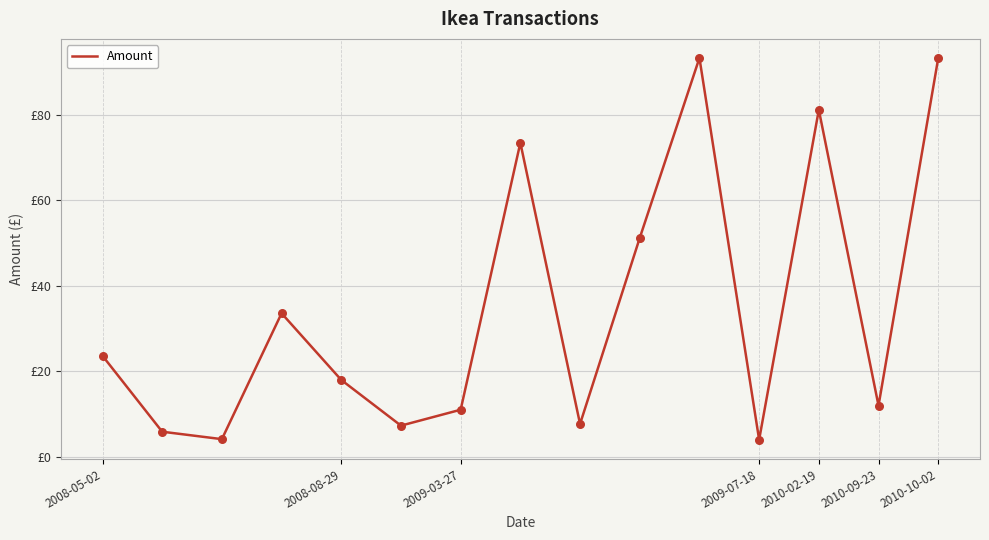

Is this an area chart (filled region under the line)?

No